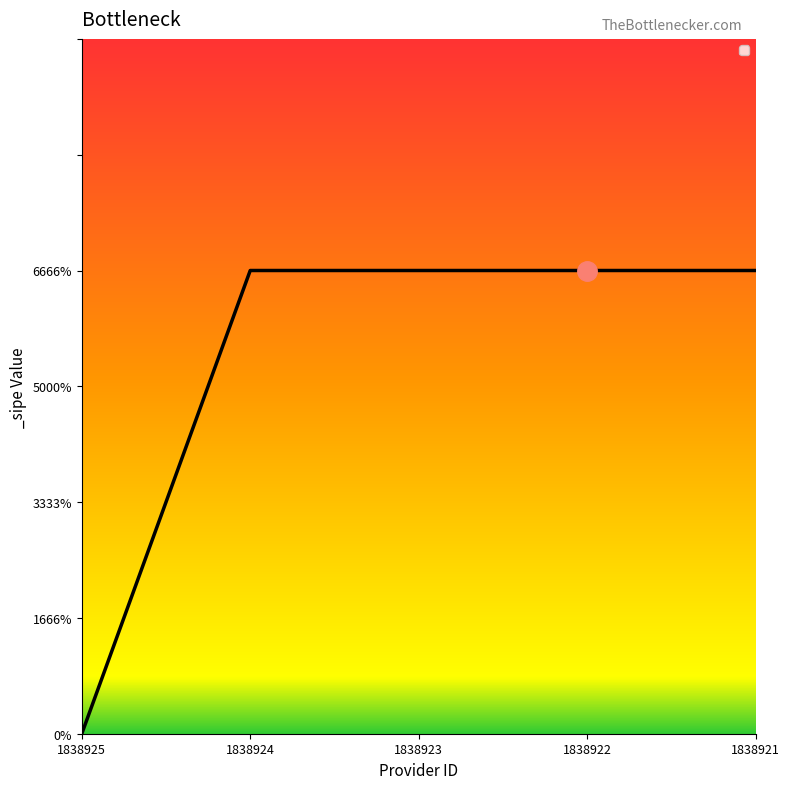

Is it true that the value at 1838923 is 0?

False